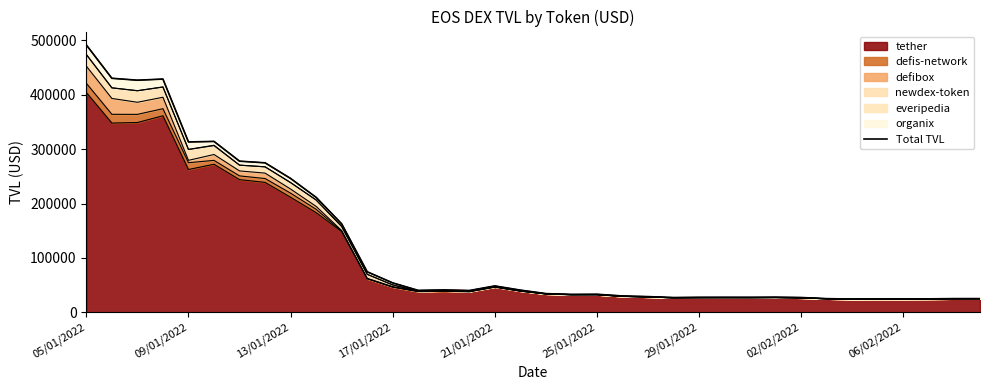

True or false: the data shows 11600.4 at 33.

False